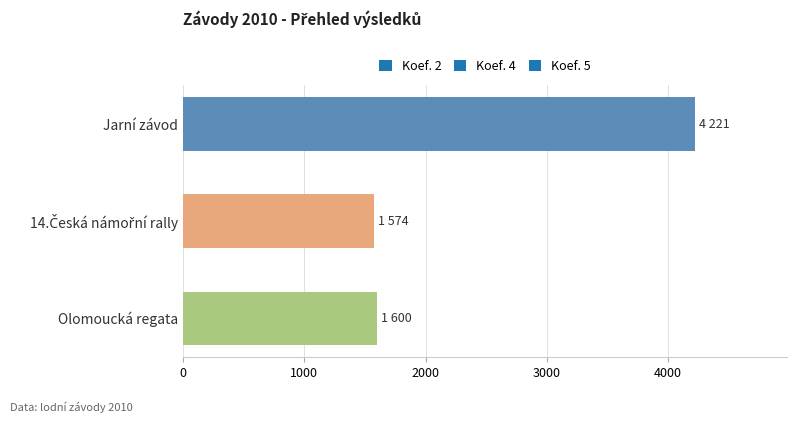

Approximately how many times larger is the value at Jarní závod compared to Olomoucká regata?

2.6